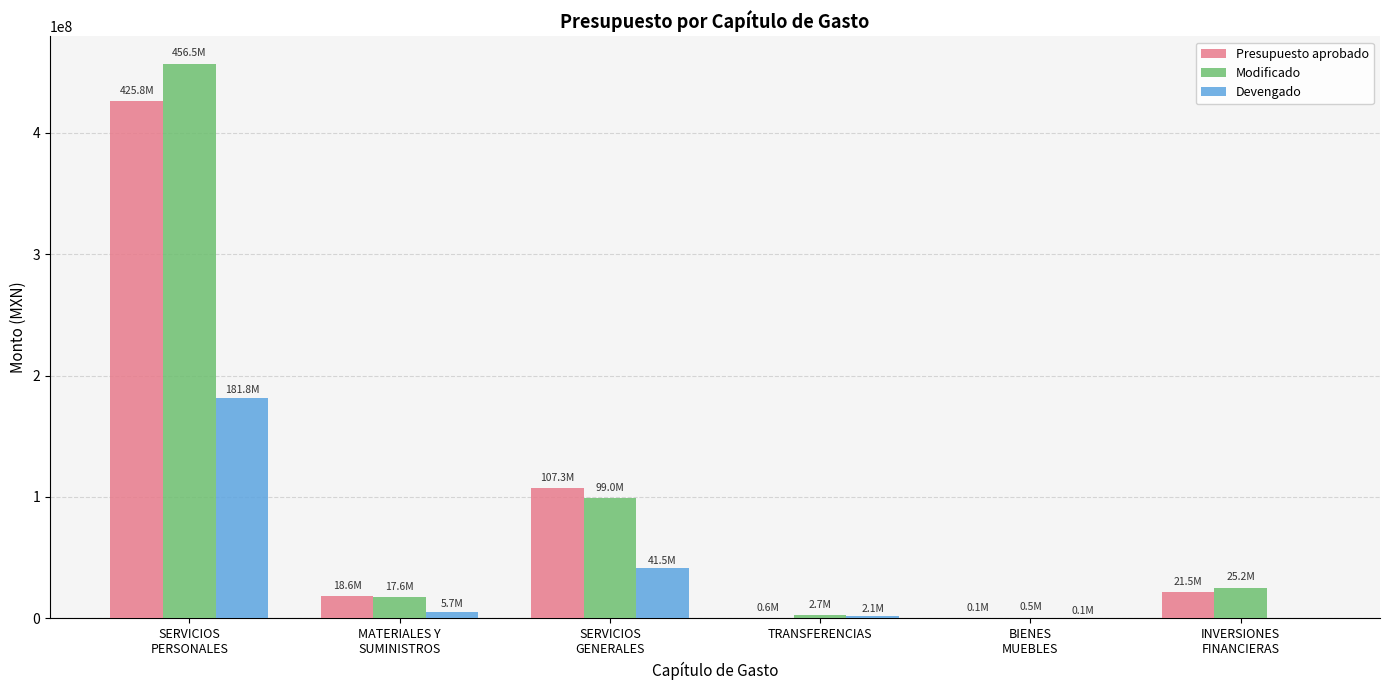

What is the sum of all Presupuesto aprobado values?

573942119.0